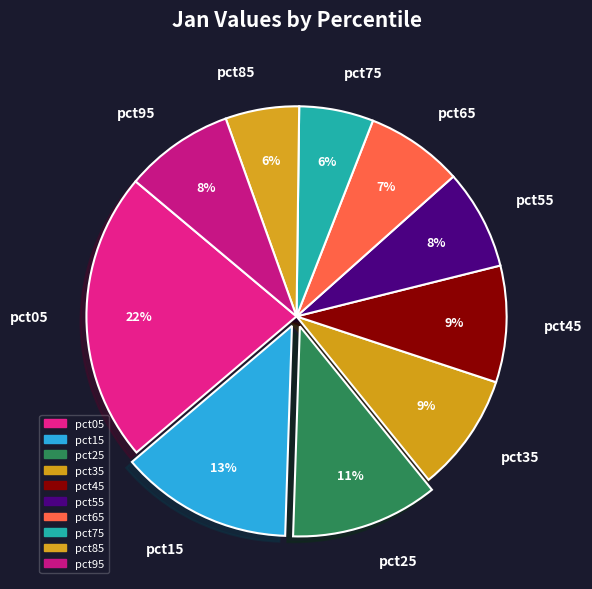

Between pct15 and pct45, which is larger?

pct15